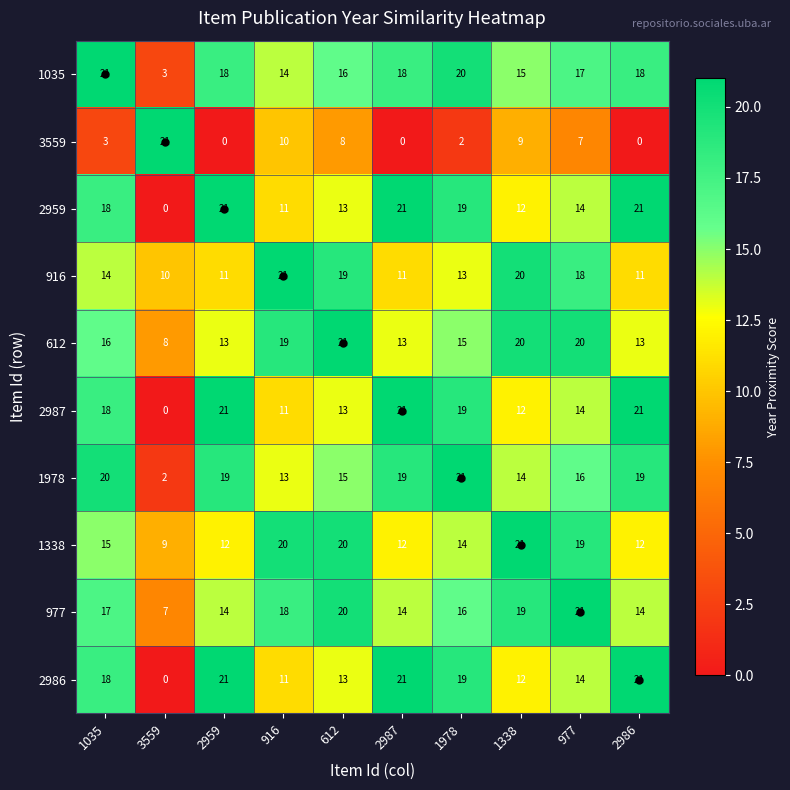

Is it true that 3559 equals 0 at 2959?

True